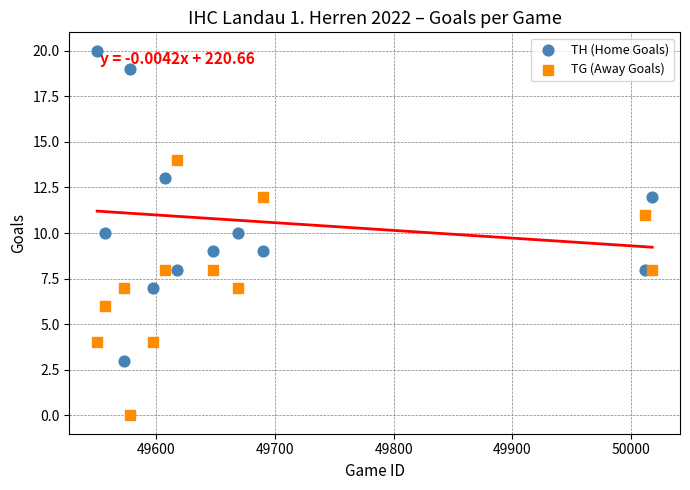

Across all data points, what is the range of X values (max minus min)?

468